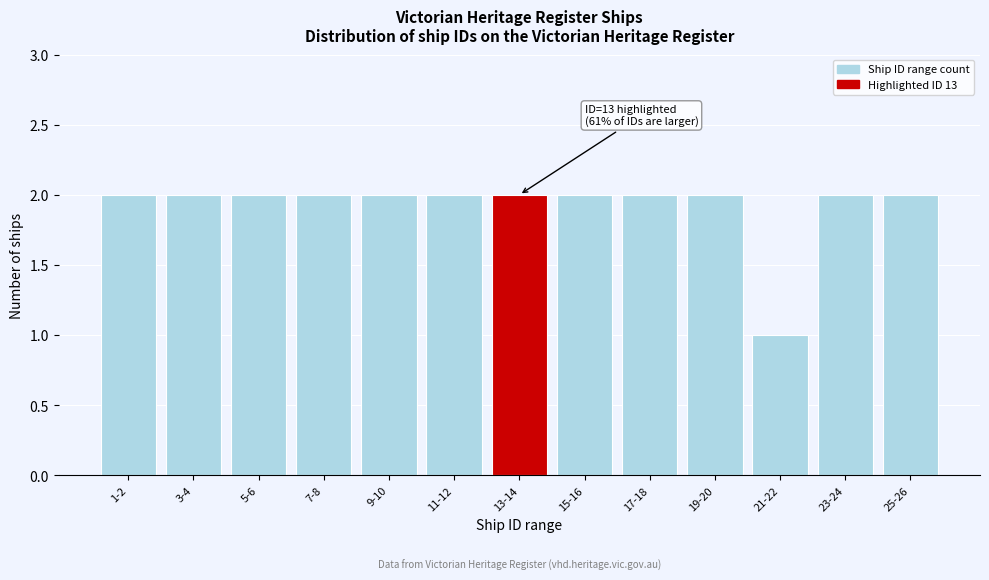

Reading right to left, what are all the values shown in this chart?

2	2	1	2	2	2	2	2	2	2	2	2	2